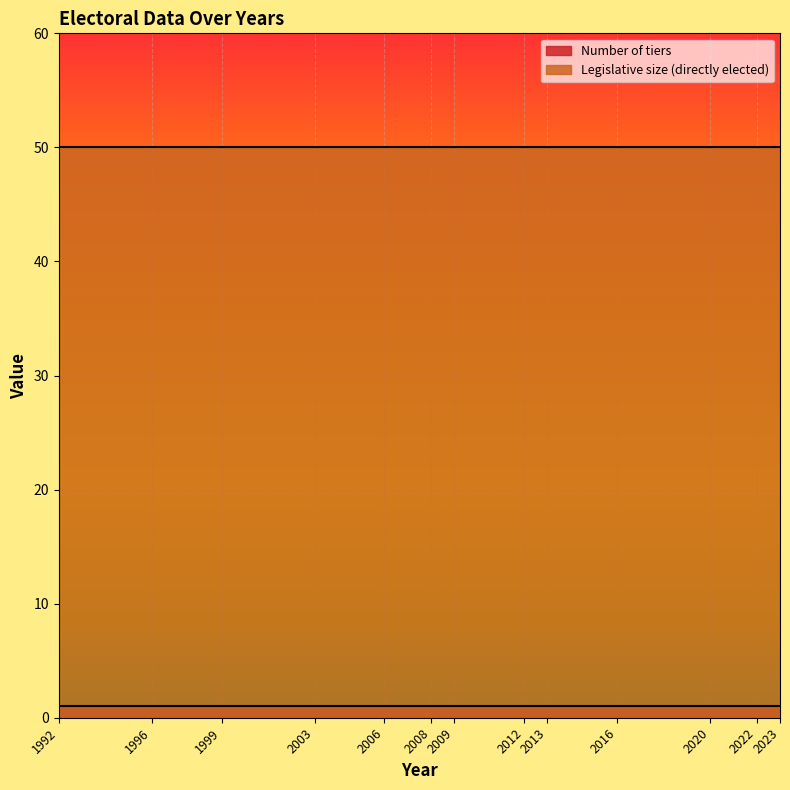

What is the total value across all series at 1996?

51